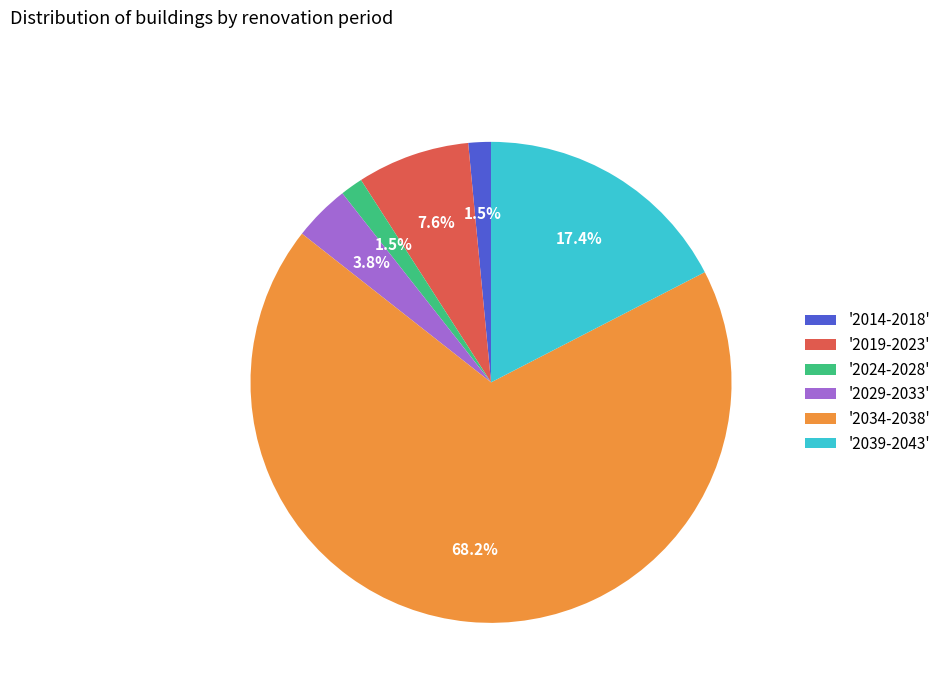

Does any single category account for the majority?

Yes